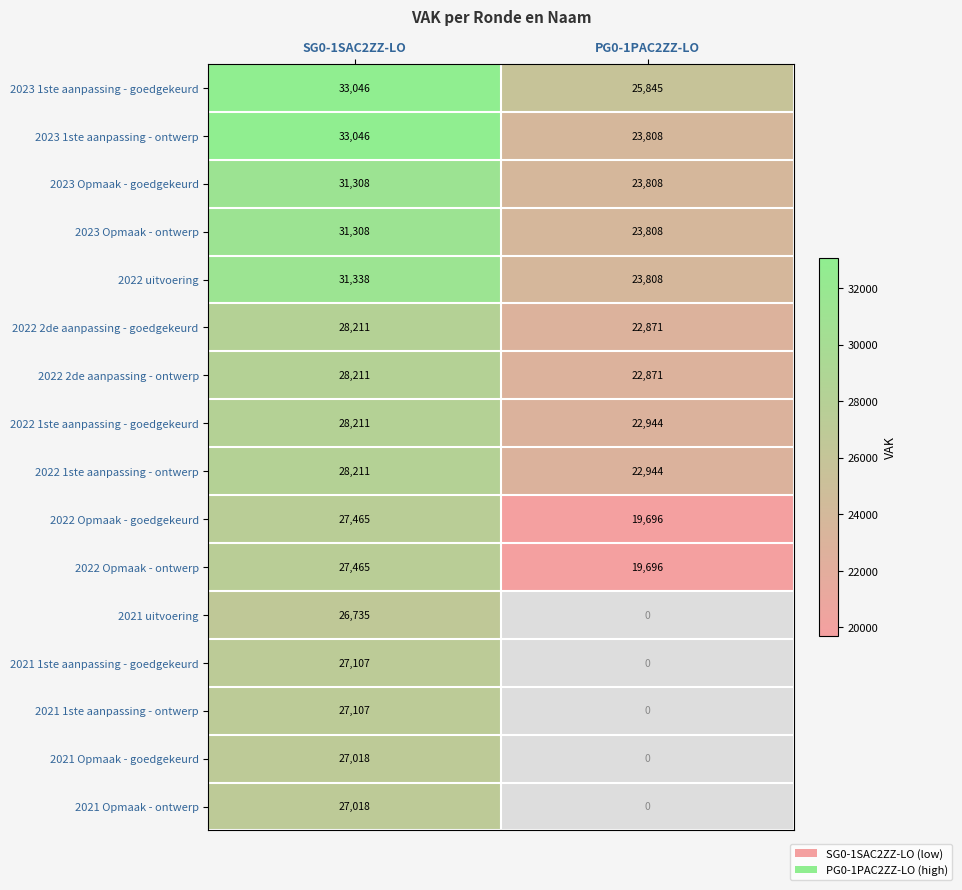

At which category is the sum across all series the highest?

SG0-1SAC2ZZ-LO